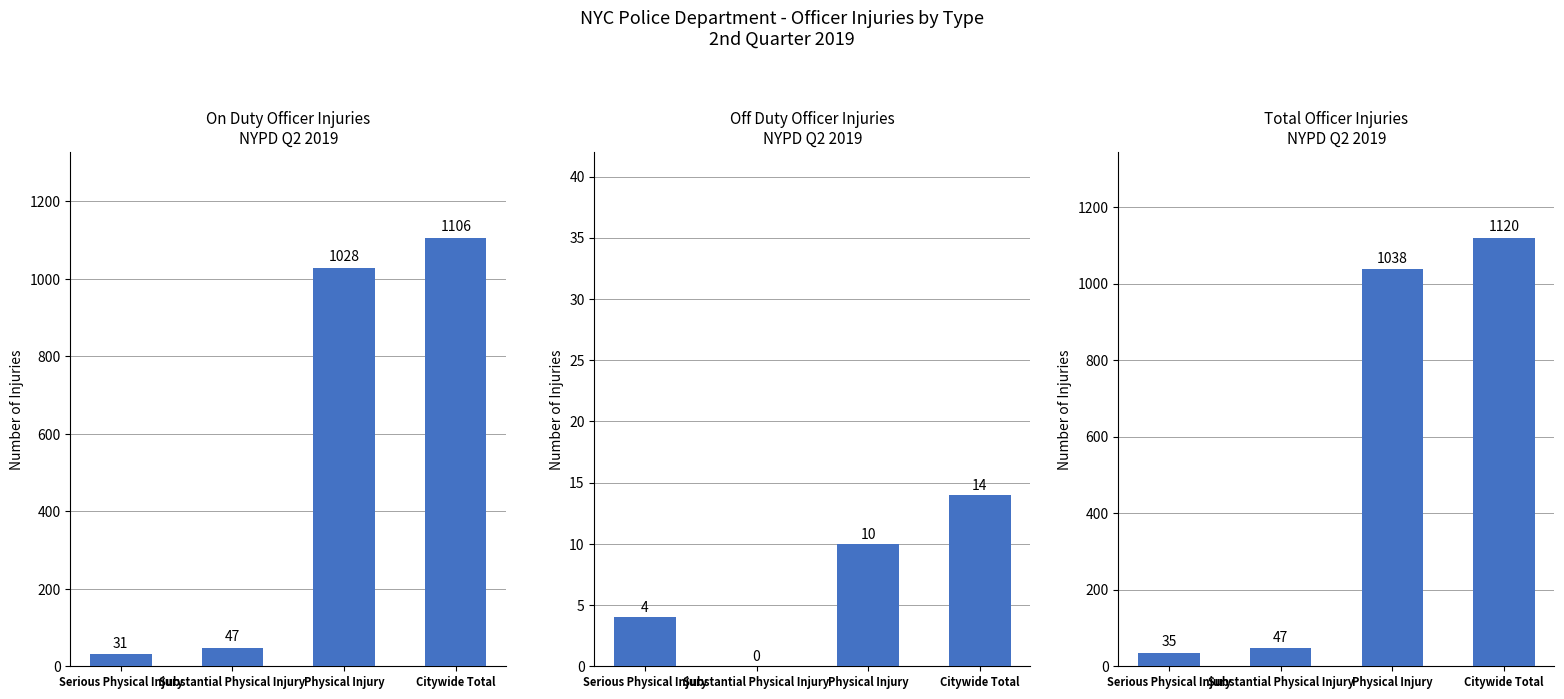

What is the sum of the Off Duty values at Substantial Physical Injury and Serious Physical Injury?

4